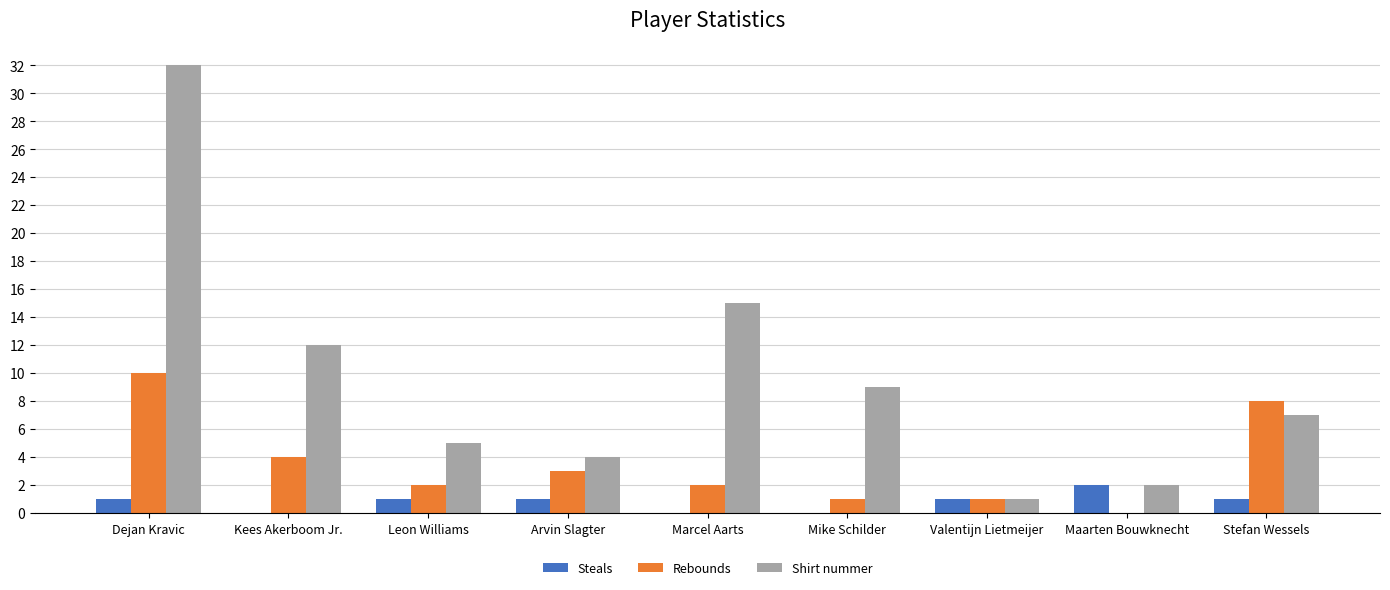

The value of Shirt nummer at Dejan Kravic is 32. True or false?

True